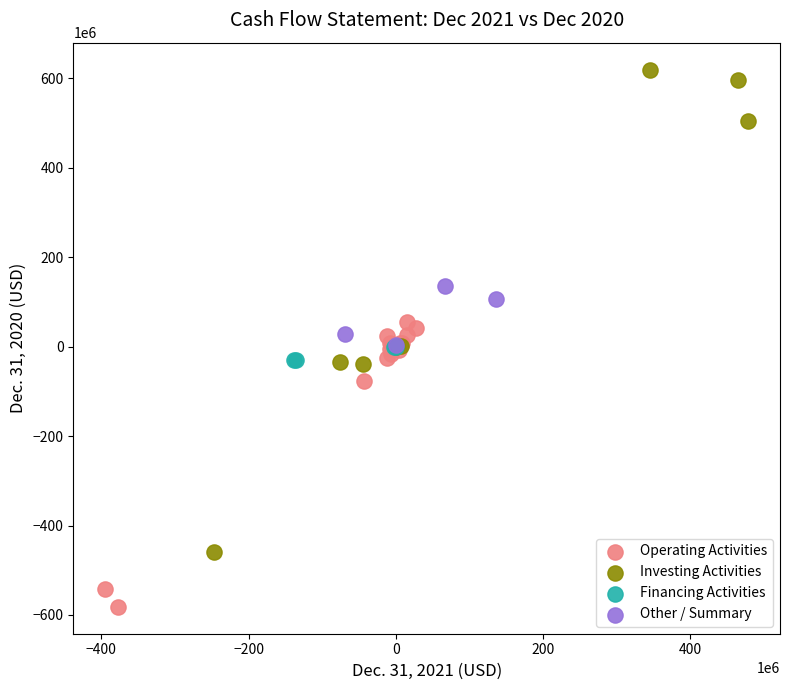

Which series reaches the maximum Y coordinate?

Investing Activities